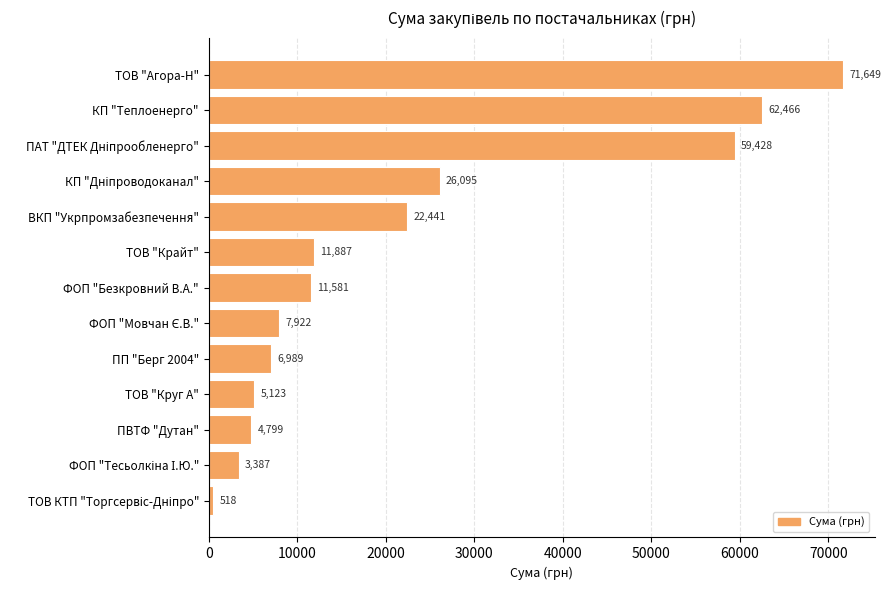

What is the label of the 3rd bar from the bottom?

ПВТФ "Дутан"